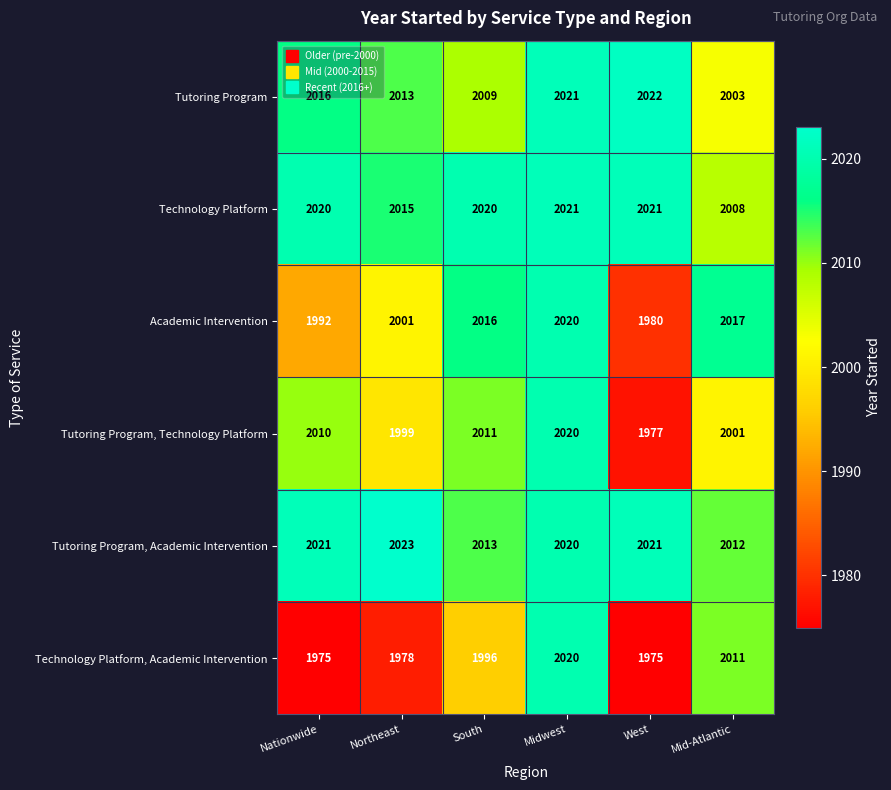

What value does the Tutoring Program, Technology Platform series have at Nationwide, to the nearest 5?

2010